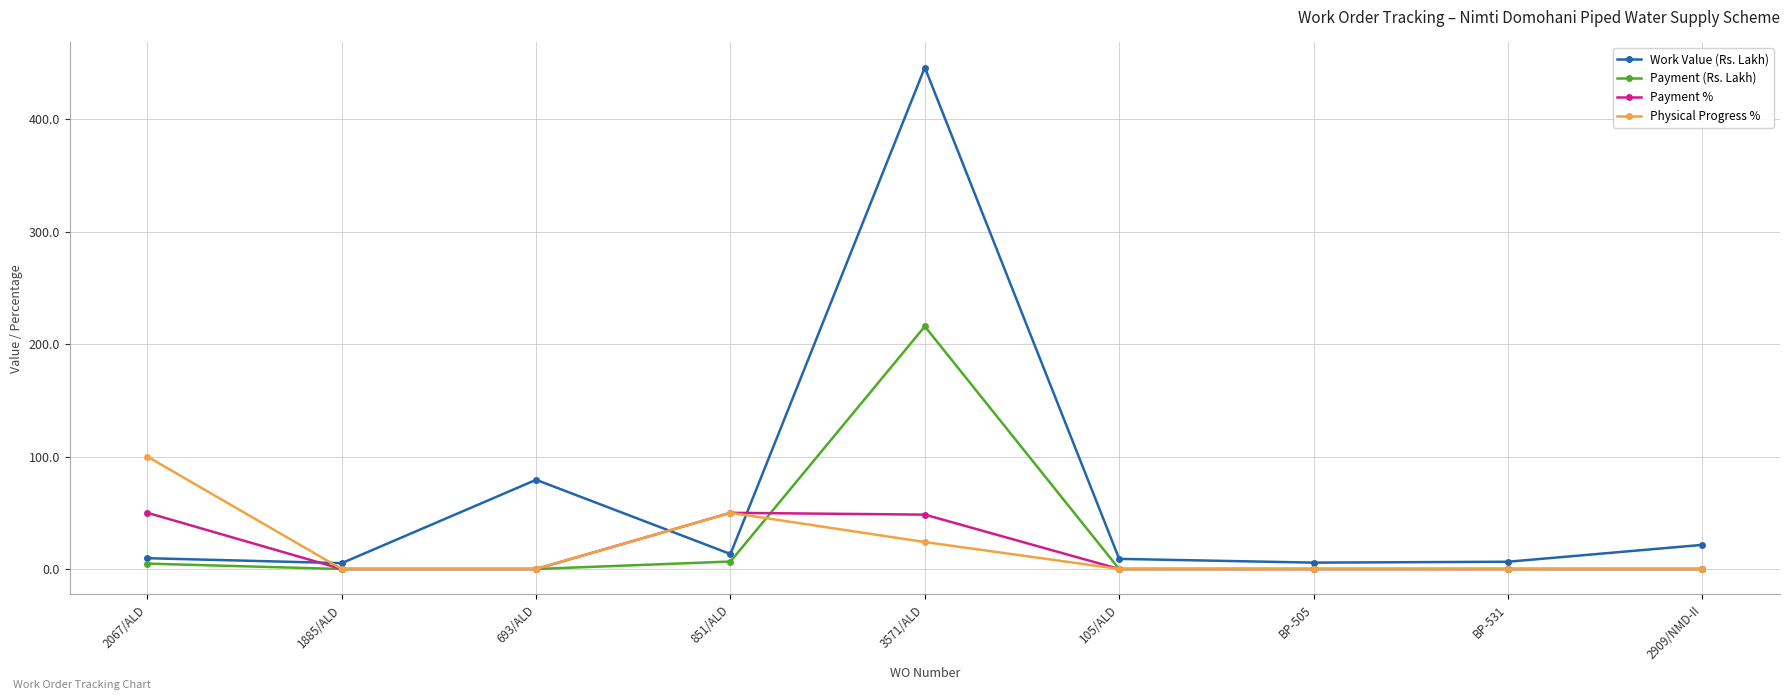

What is the difference between the highest and lowest values at 3571/ALD?

422.1